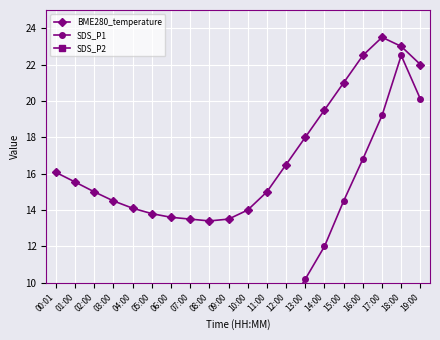

At which category is the sum across all series the highest?

18:00